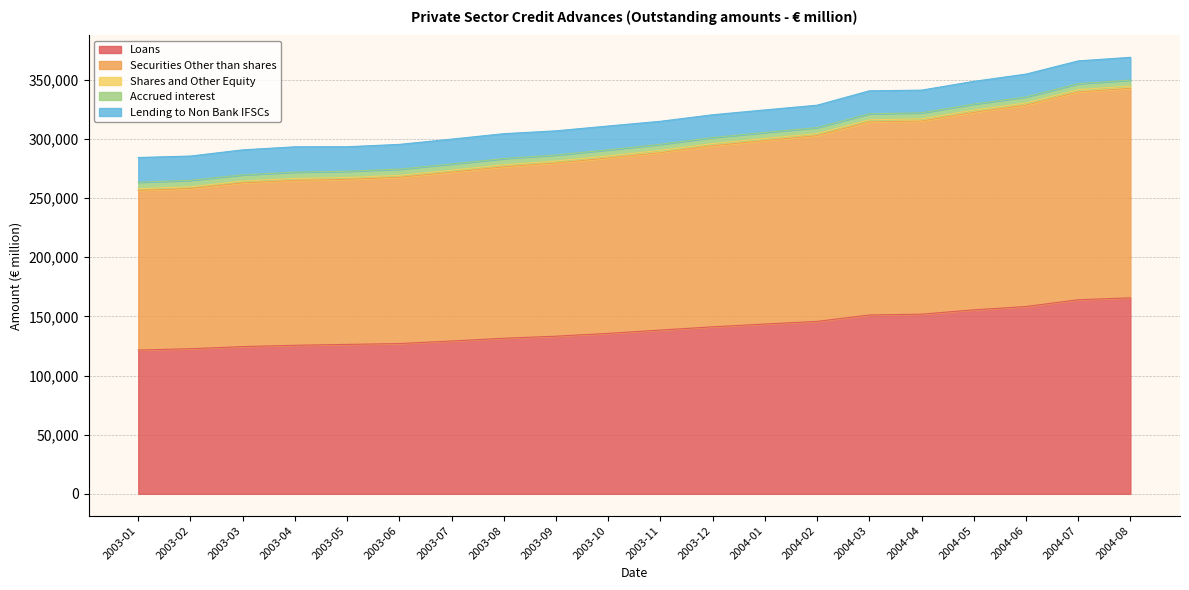

Which series has the widest spread of values?

Loans